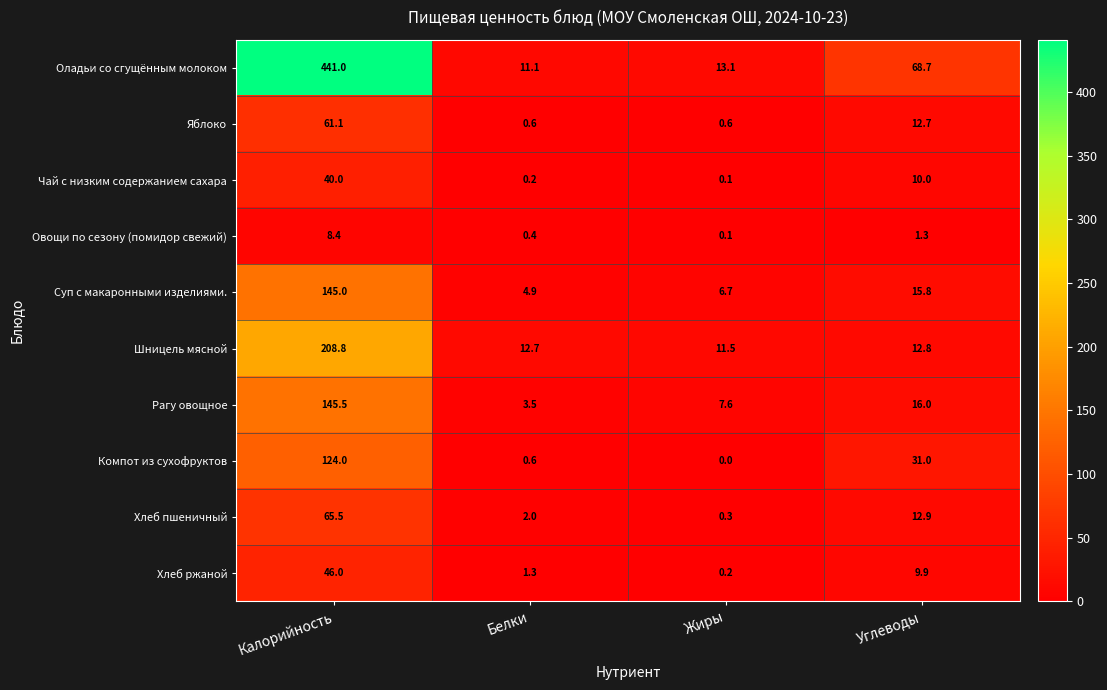

What is the sum of all Шницель мясной values?

245.8